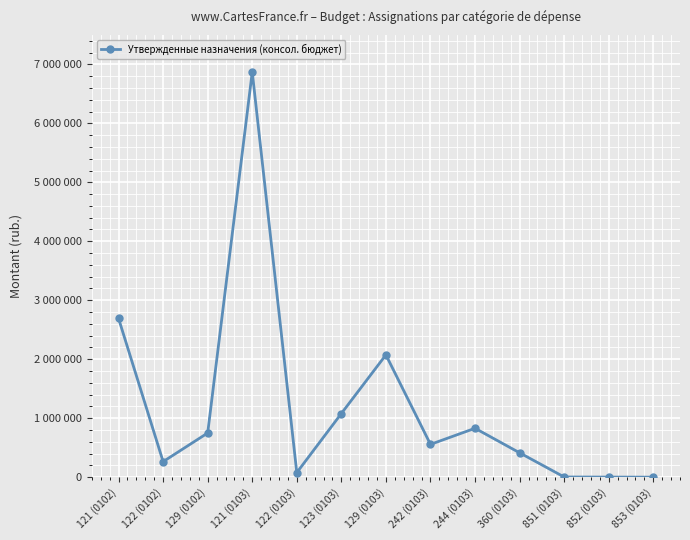

Which has a higher value, 129 (0102) or 852 (0103)?

129 (0102)